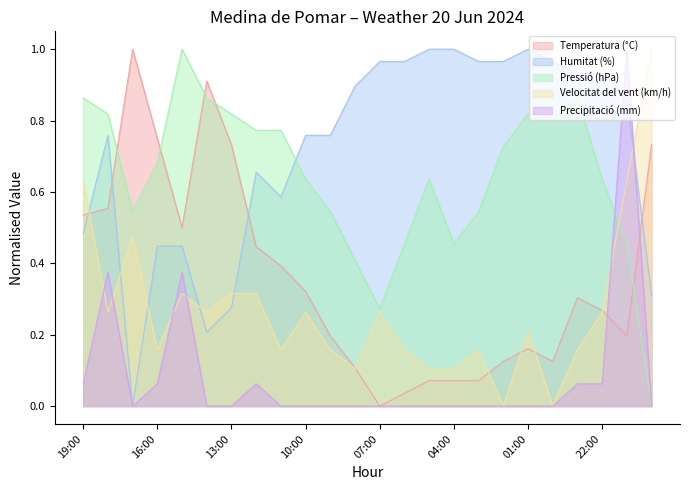

List the labels in order of Precipitació (mm) value, smallest first.

17:00, 14:00, 13:00, 11:00, 10:00, 09:00, 08:00, 07:00, 06:00, 05:00, 04:00, 03:00, 02:00, 01:00, 00:00, 20:00, 19:00, 16:00, 12:00, 23:00, 22:00, 18:00, 15:00, 21:00